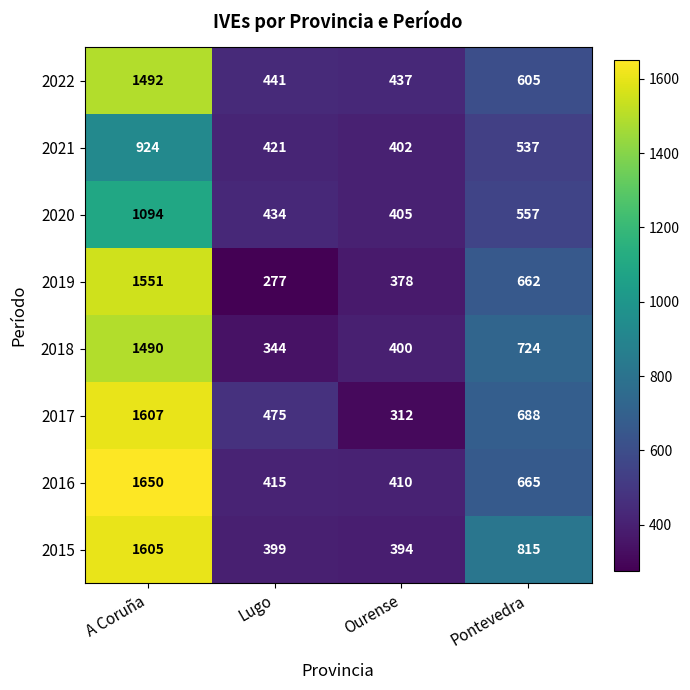

True or false: 2017 has a value of 122 at Lugo.

False